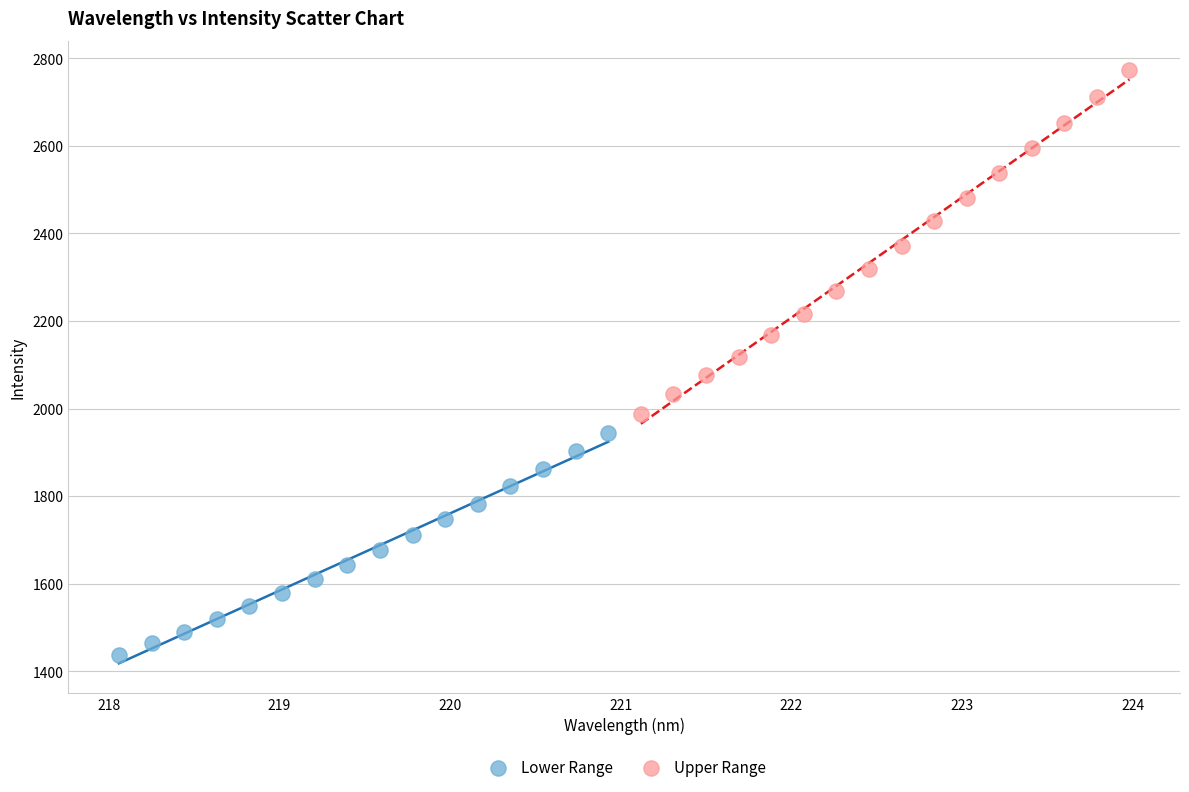

Which series has the largest Y range (max minus min)?

Upper Range